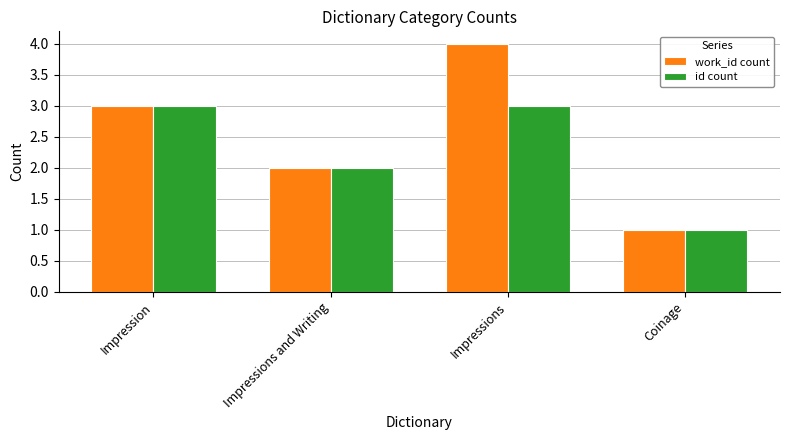

What are all the series names shown in the legend?

work_id count, id count